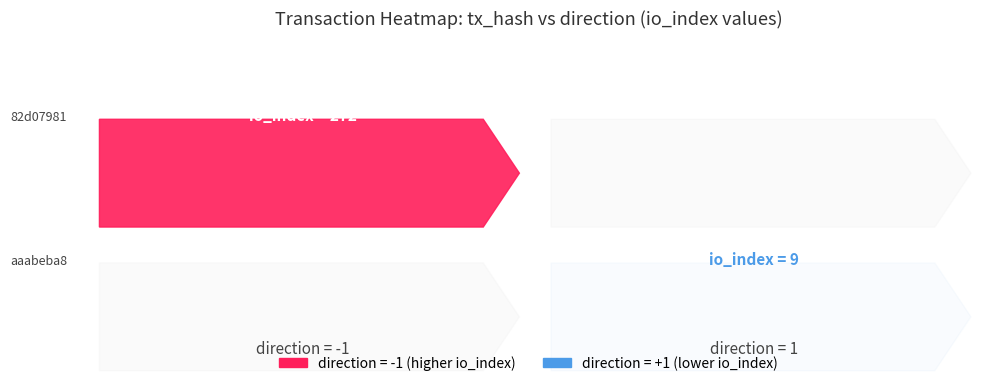

List the series in order of their peak value, lowest first.

aaabeba8, 82d07981